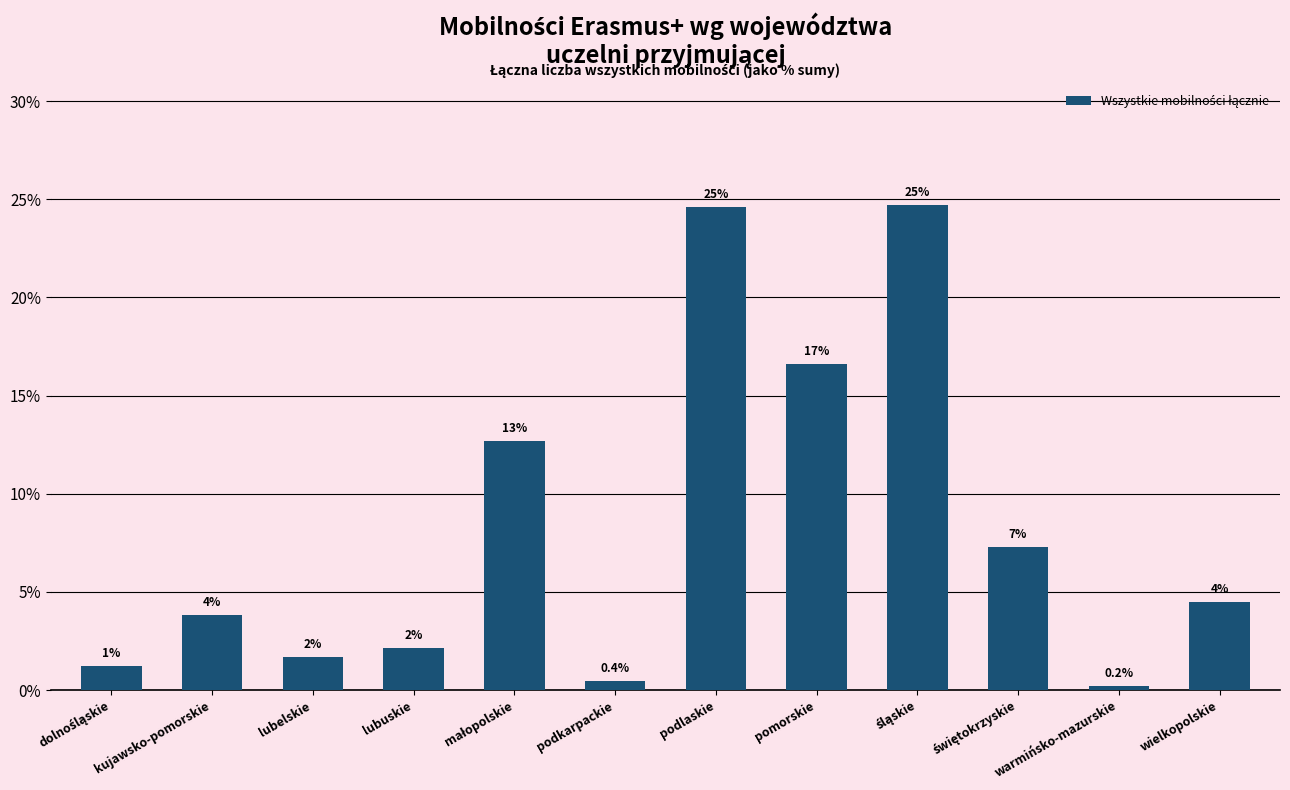

True or false: the data shows 8.9 at małopolskie.

False